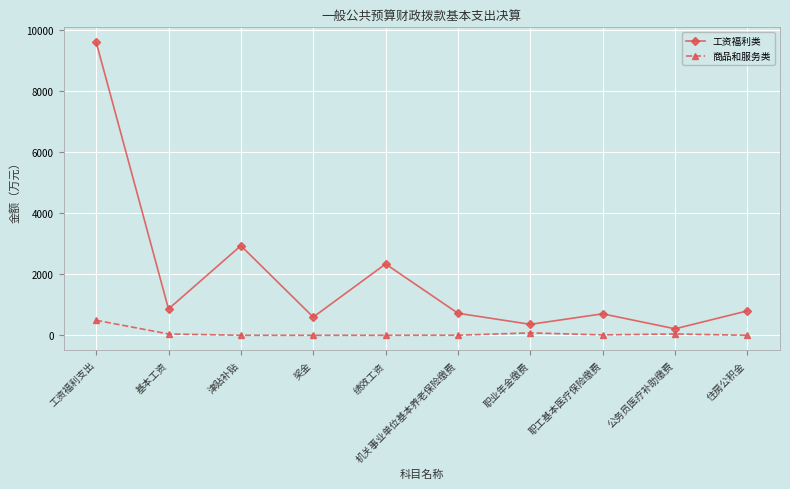

True or false: 商品和服务类 has a value of 0.0 at 津贴补贴.

True